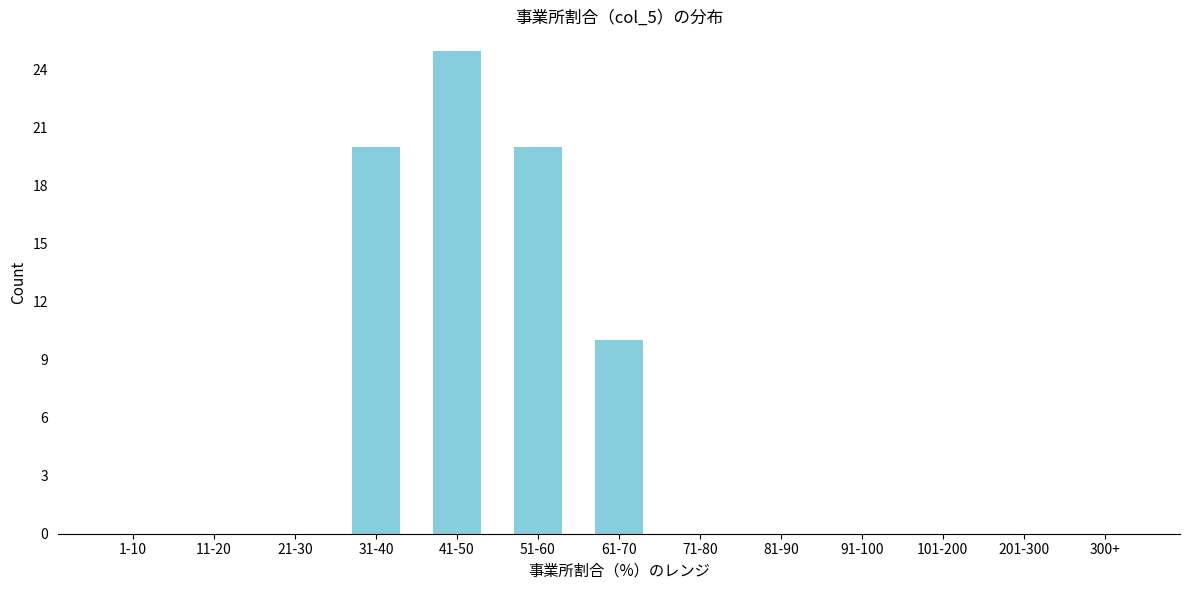

Reading left to right, extract all data points from this chart.

1-10=0	11-20=0	21-30=0	31-40=20	41-50=25	51-60=20	61-70=10	71-80=0	81-90=0	91-100=0	101-200=0	201-300=0	300+=0